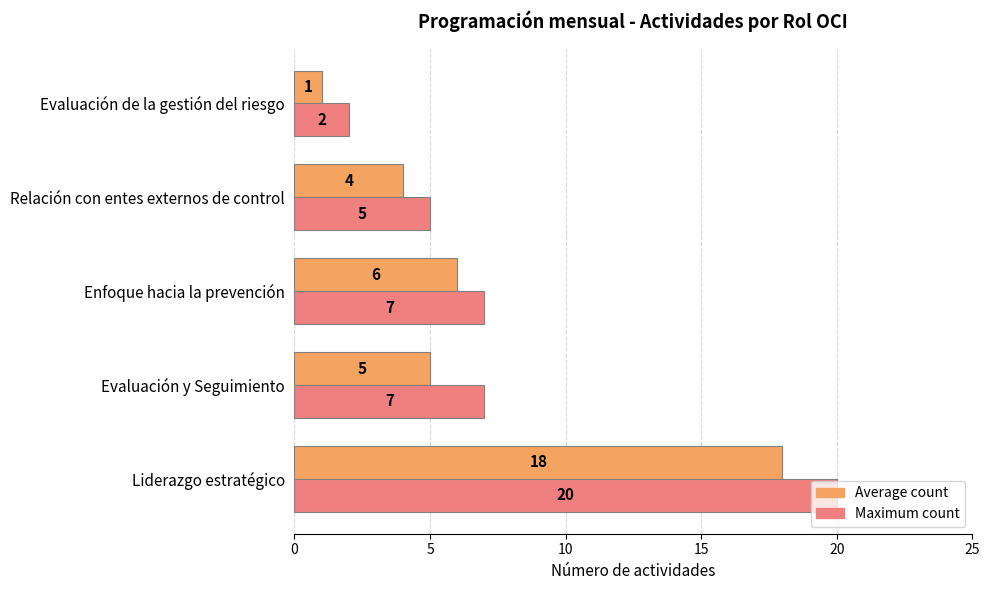

What is the sum of all Average count values?

34